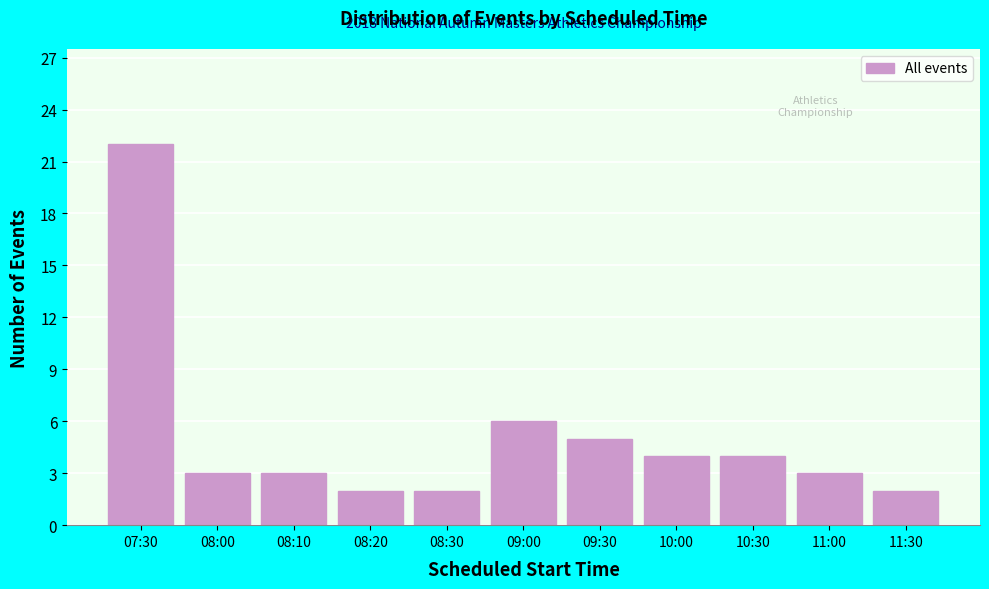

Reading left to right, transcribe all the data shown in this chart.

22	3	3	2	2	6	5	4	4	3	2